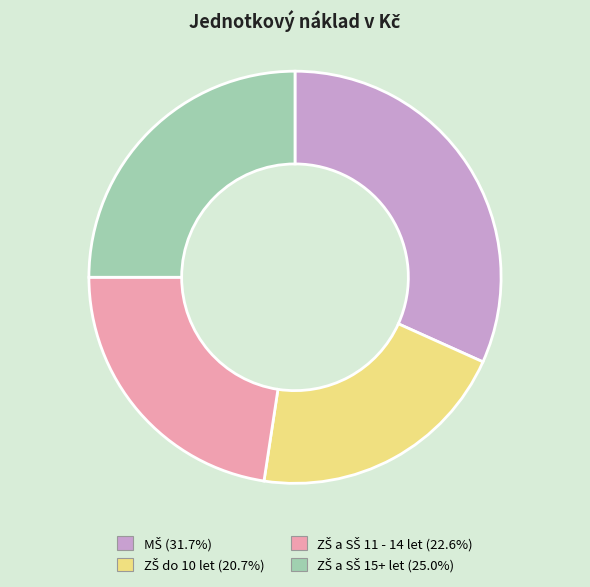

Is there a majority slice in this chart?

No